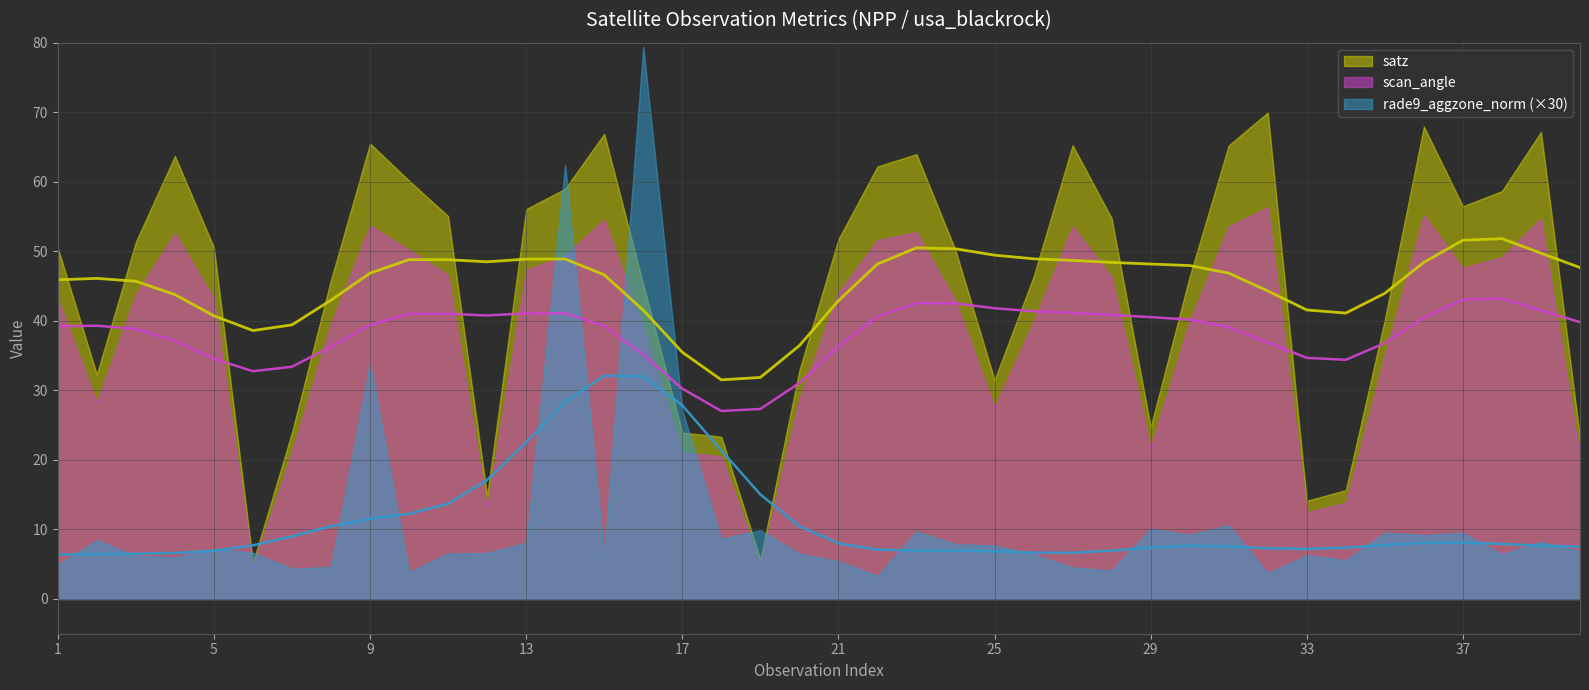

What is the sum of all scan_angle values?

1523.5